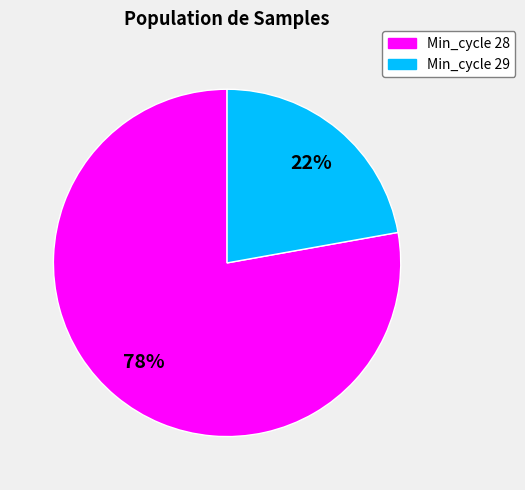

Which has a higher value, Min_cycle 29 or Min_cycle 28?

Min_cycle 28